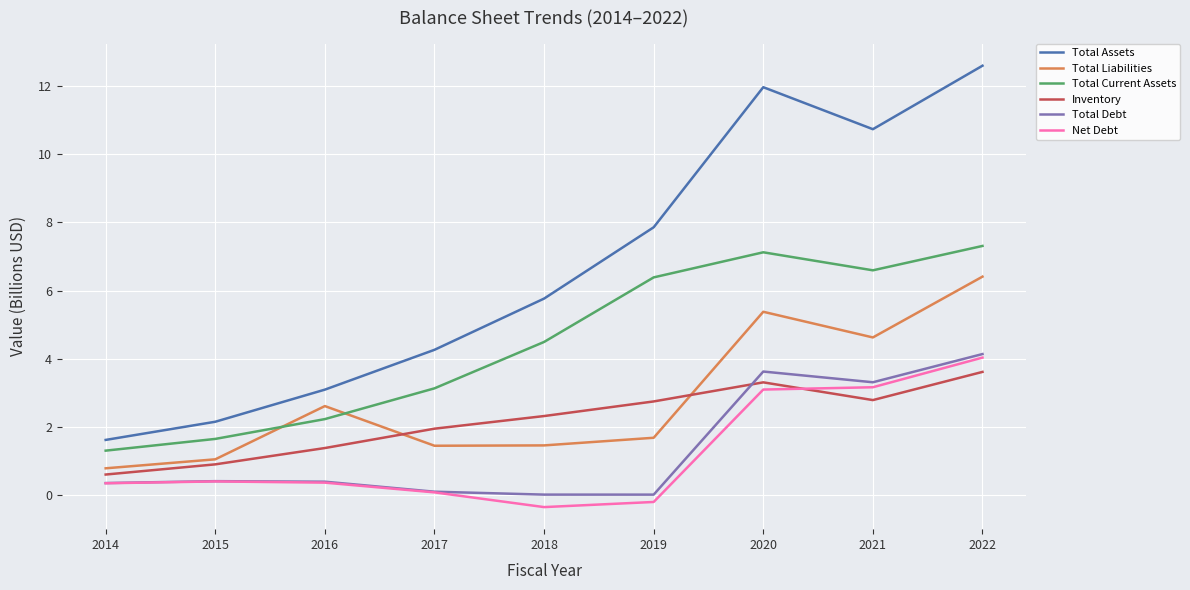

Is this an area chart (filled region under the line)?

No